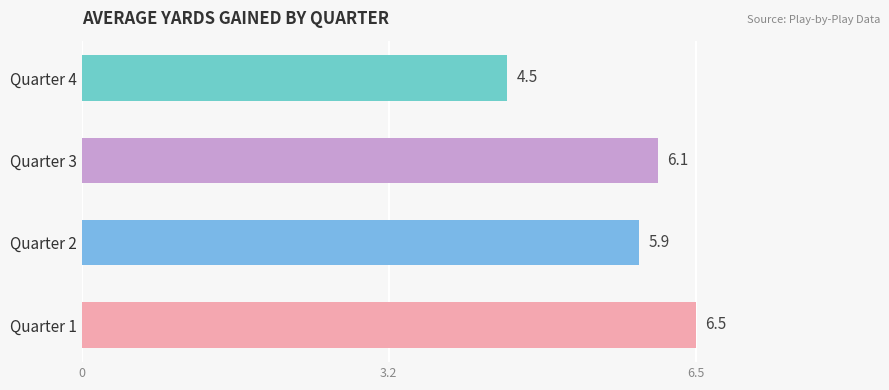

How many data points are above 6?

2